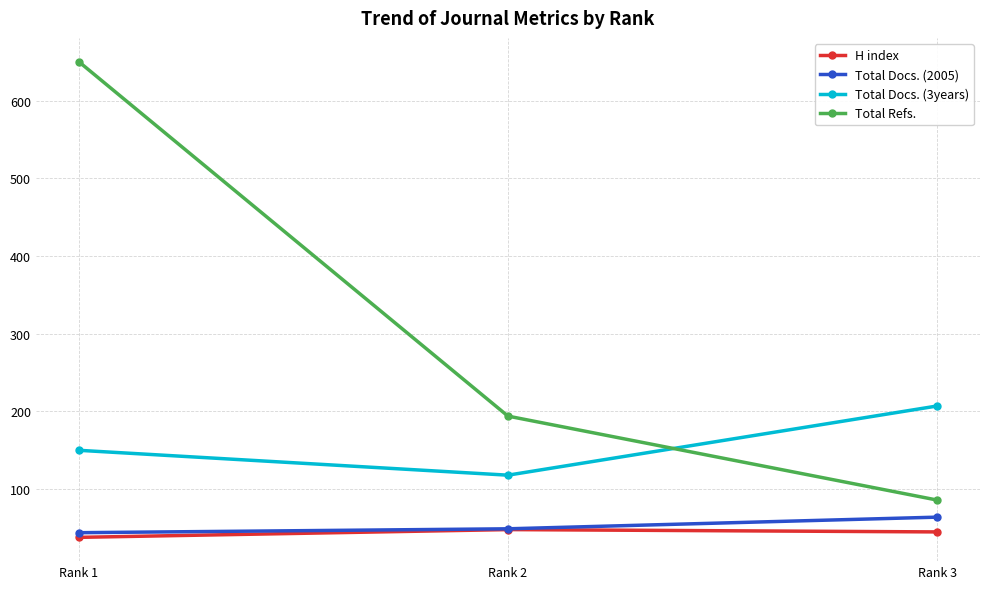

How many categories are shown in the chart?

3